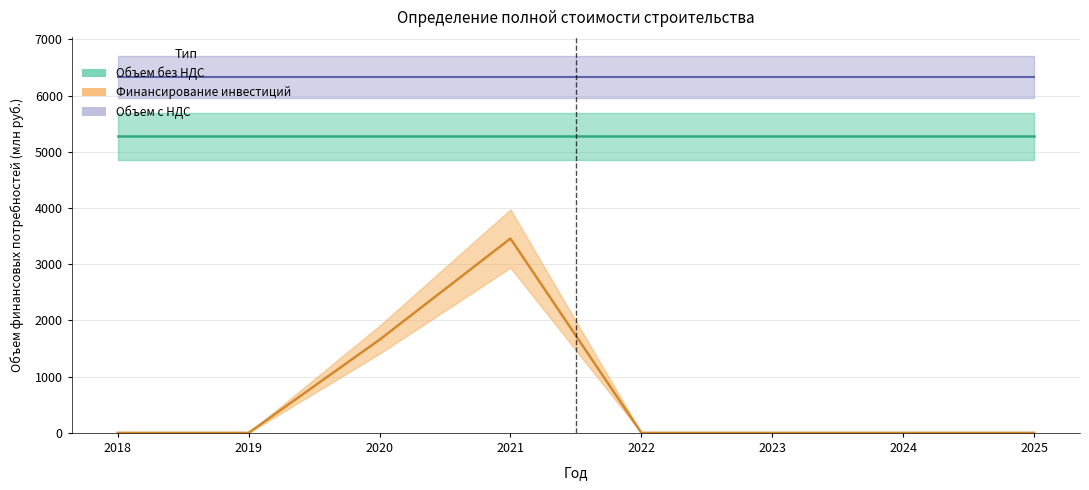

How many lines are shown in the chart?

3